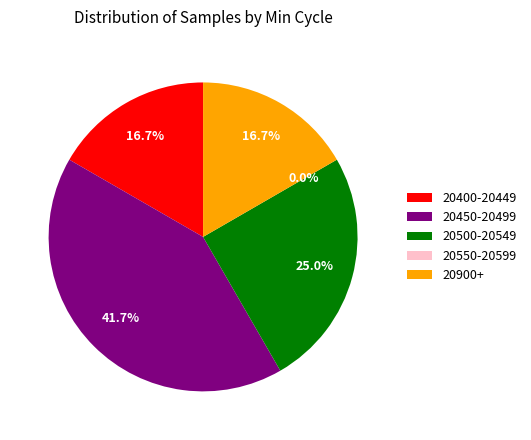

Does 21015 account for over 50% of the chart?

No